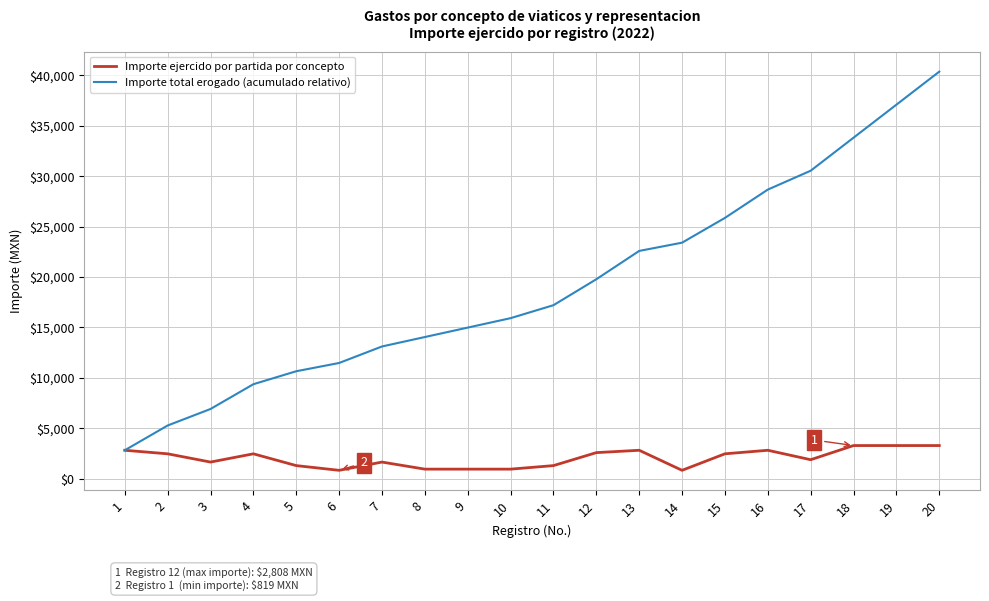

True or false: Importe ejercido por partida por concepto has a value of 2457 at 4.

True